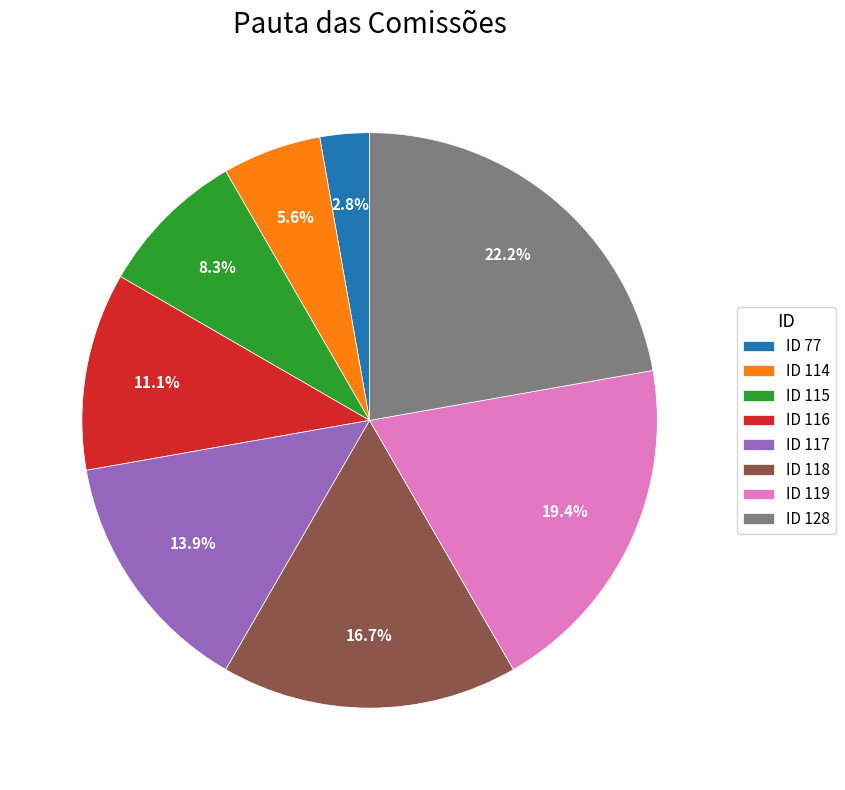

Between ID 118 and ID 128, which is larger?

ID 128